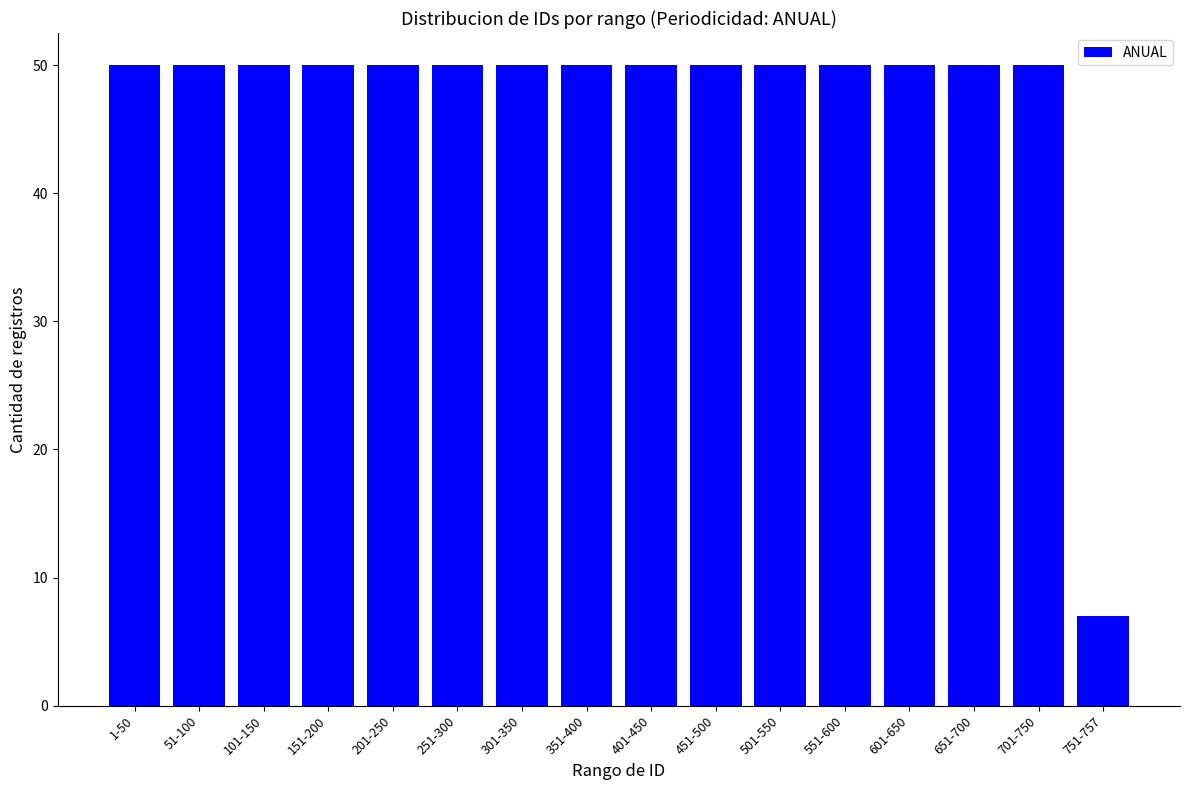

The chart shows a value of 50 at 351-400. True or false?

True